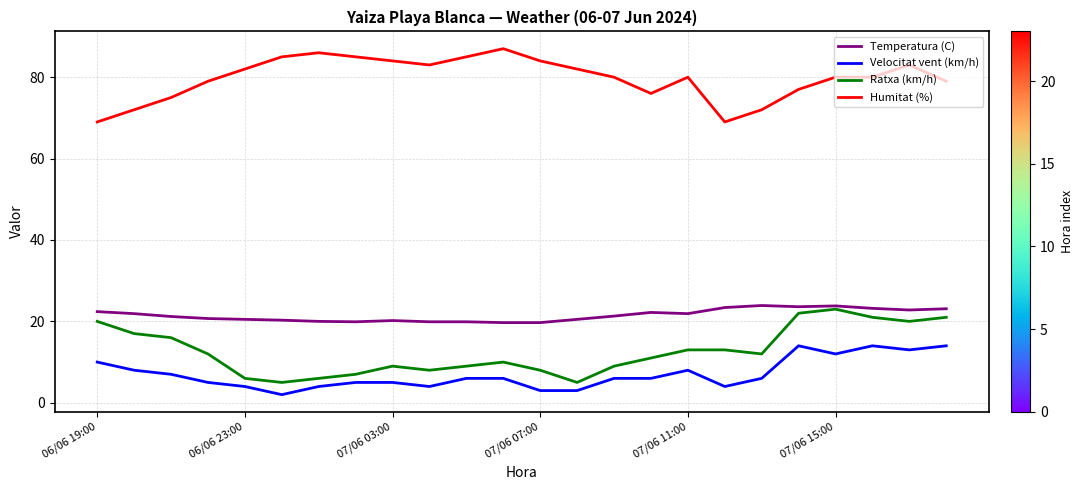

What is the sum of all Ratxa (km/h) values?

303.0